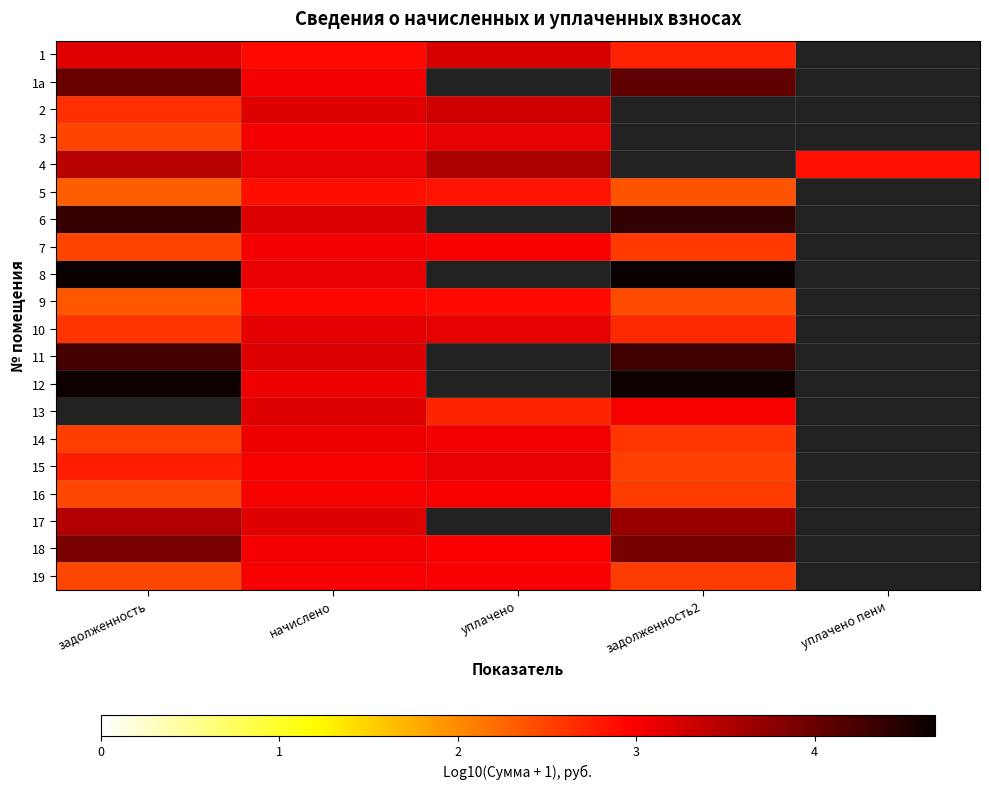

At which label is 8 closest to 3?

начислено